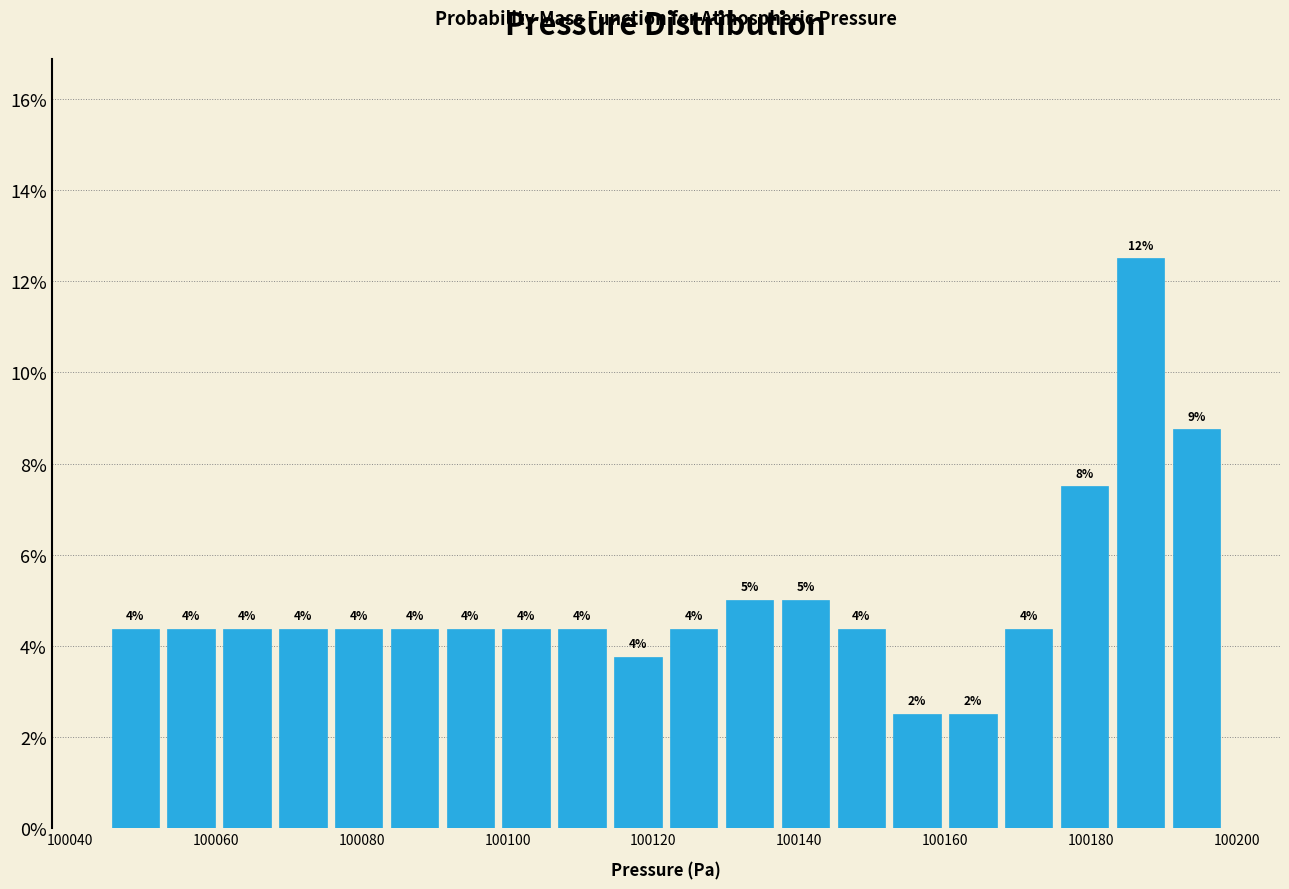

Around what value on the x-axis is the tallest bar? Give the approximate position of its centre, as read against the axis.

100186